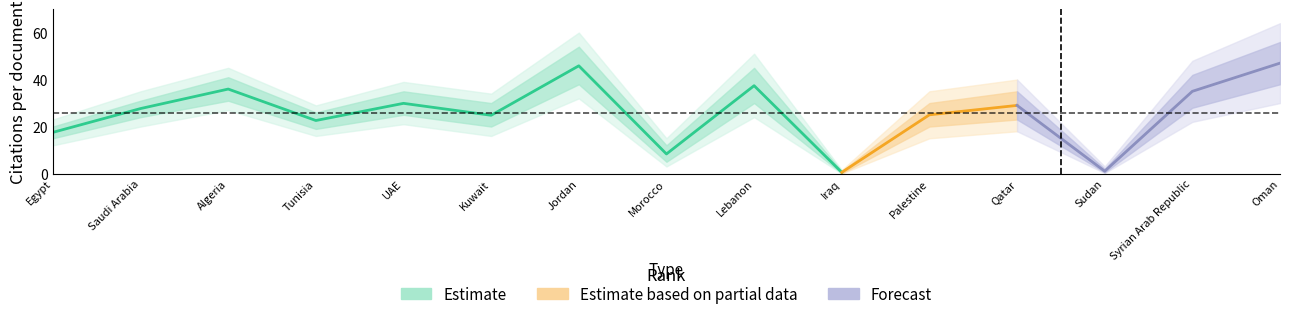

True or false: Citations per document and Citations per document lo1 cross at least once.

False